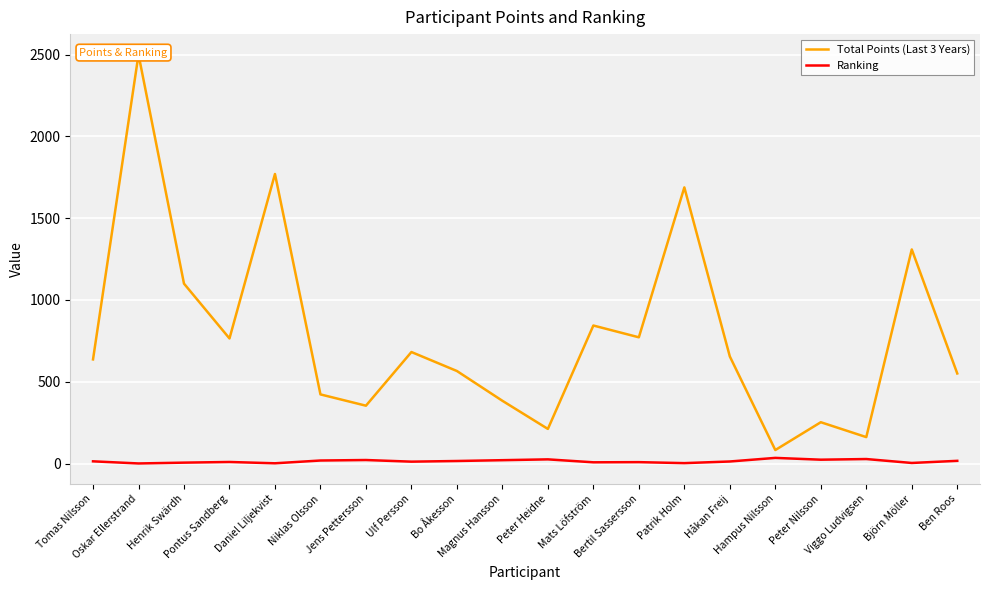

What is the difference between the highest and lowest values at Pontus Sandberg?

755